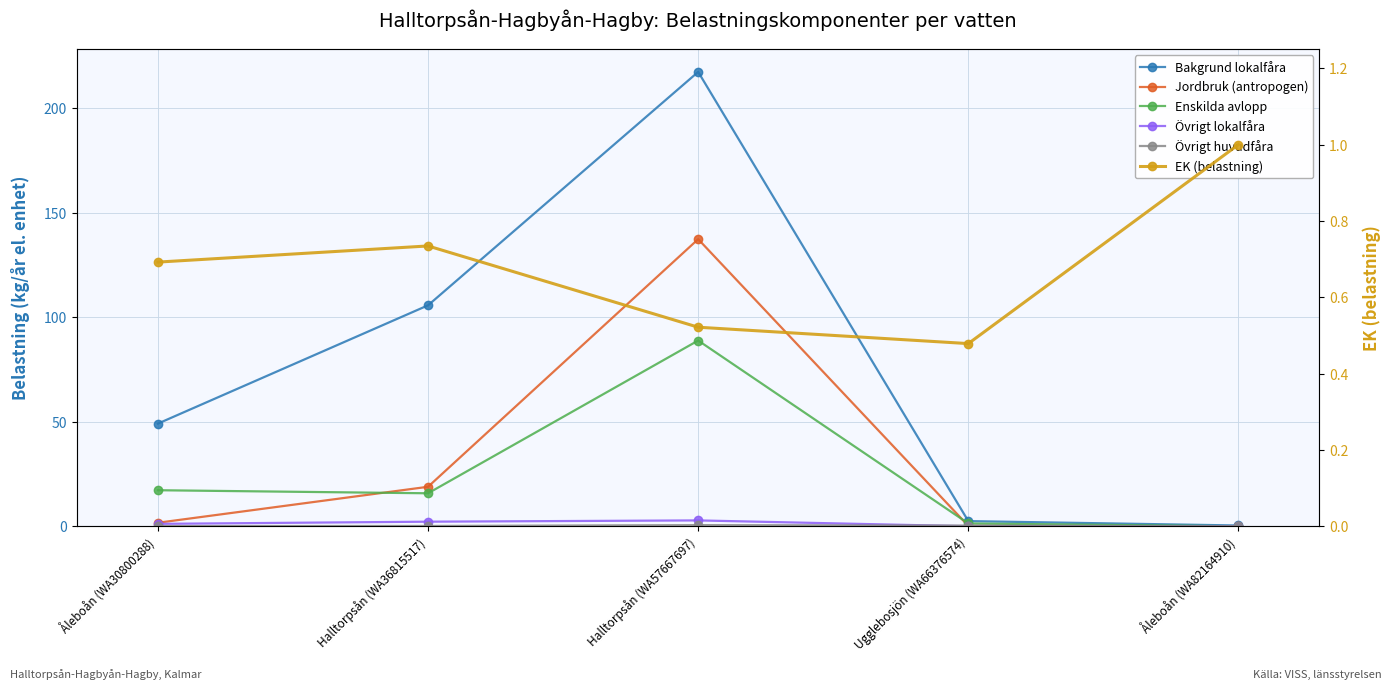

Reading left to right, transcribe all the data shown in this chart.

Bakgrund lokalfåra: 49.1	105.6	217.2	2.5	0.4
Jordbruk (antropogen): 1.7	18.9	137.3	0.2	0.0
Enskilda avlopp: 17.2	15.8	88.8	1.4	0.0
Övrigt lokalfåra: 1.2	2.2	2.8	0.0	0.0
Övrigt huvudfåra: 0.1	0.1	0.6	0.3	0.0
EK (belastning): 0.7	0.7	0.5	0.5	1.0